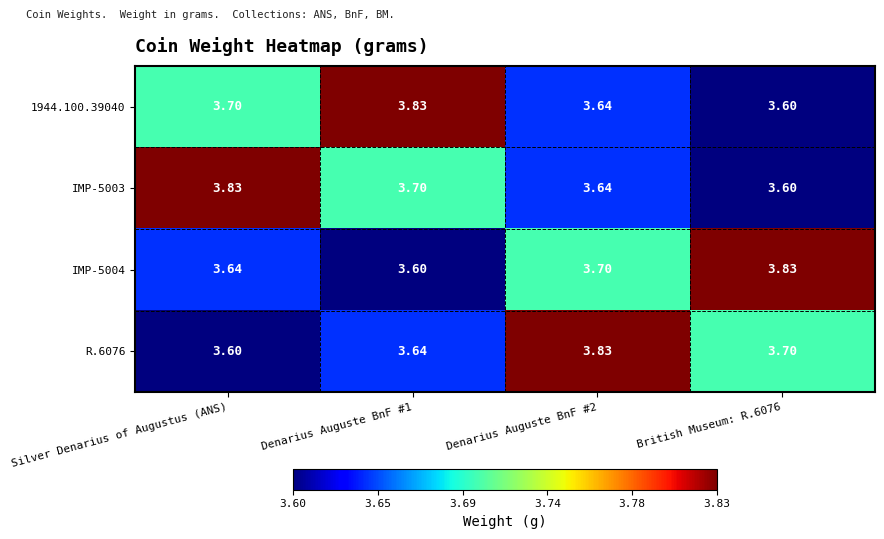

Is the value of 1944.100.39040 at Denarius Auguste BnF #2 greater than the value of IMP-5004 at Denarius Auguste BnF #1?

Yes